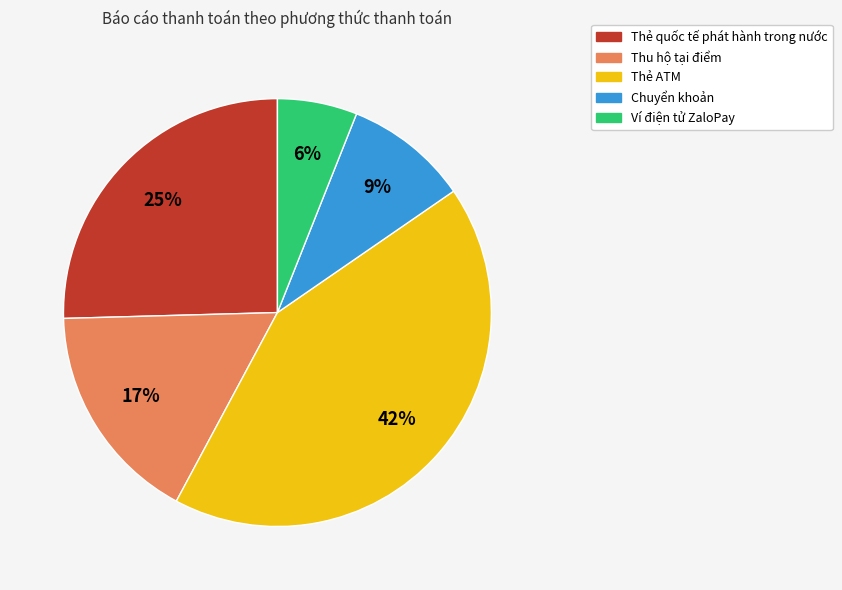

The Thu hộ tại điểm slice represents 3% of the pie. True or false?

False